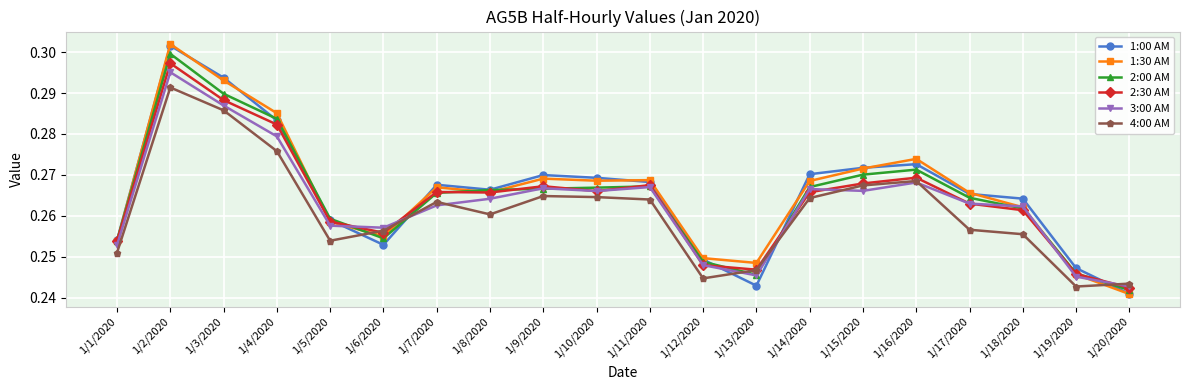

At which category does 2:00 AM reach its first local valley?

1/6/2020